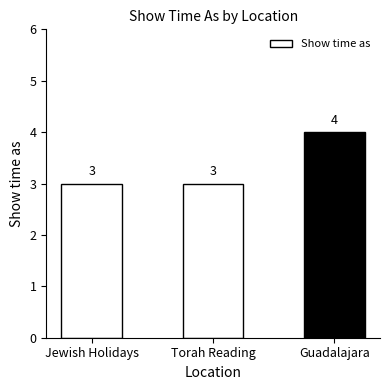

Count the number of data series in this chart.

1